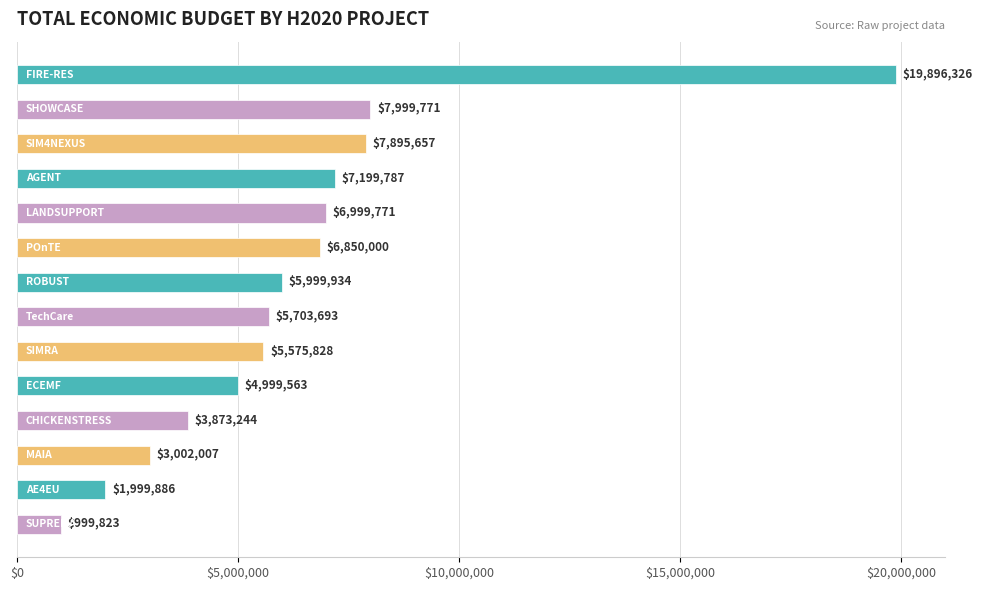

How many series are shown in this chart?

1